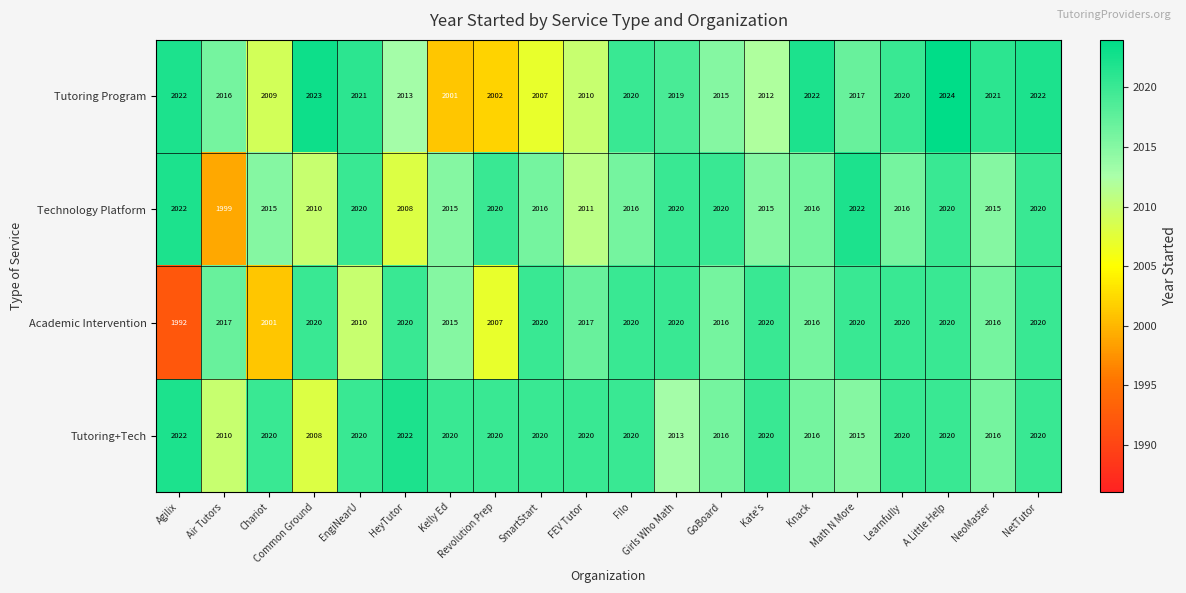

What is the minimum value for Tutoring Program?

2001